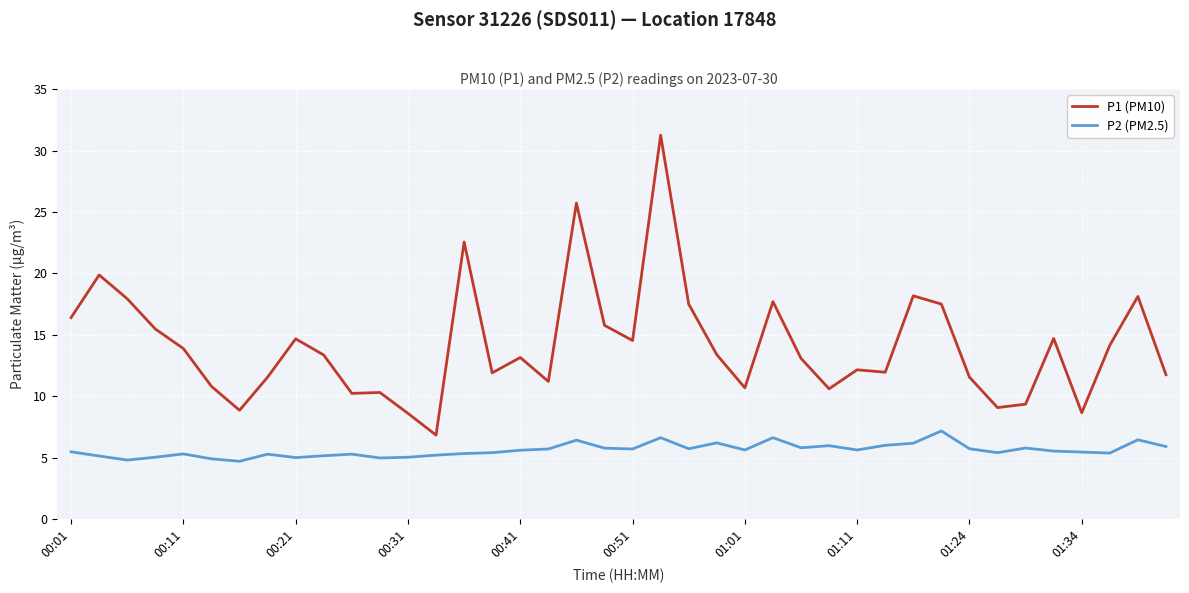

What is the smallest value displayed?

4.7